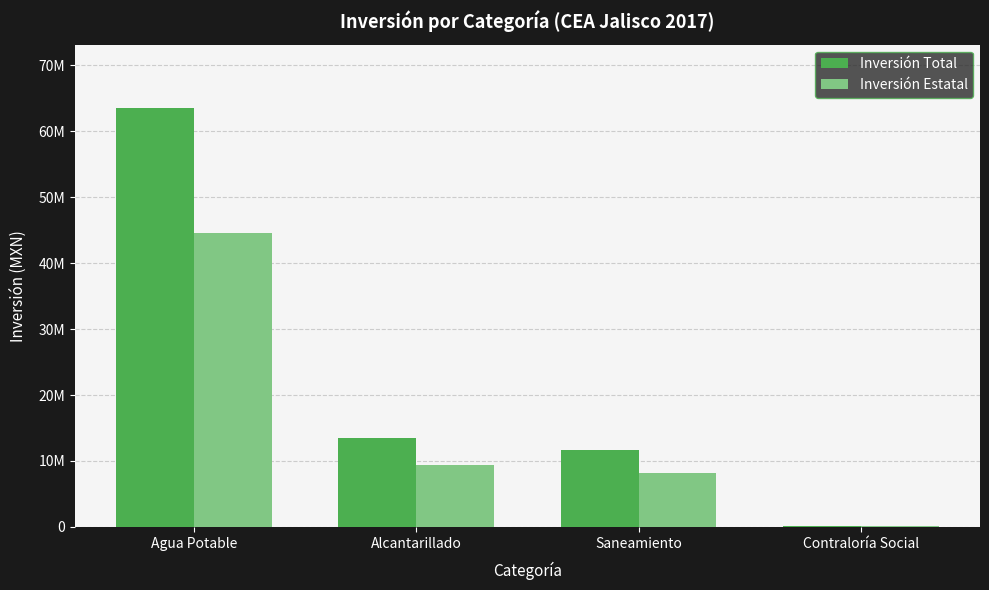

True or false: Inversión Estatal has a value of 9444511.4 at Alcantarillado.

True